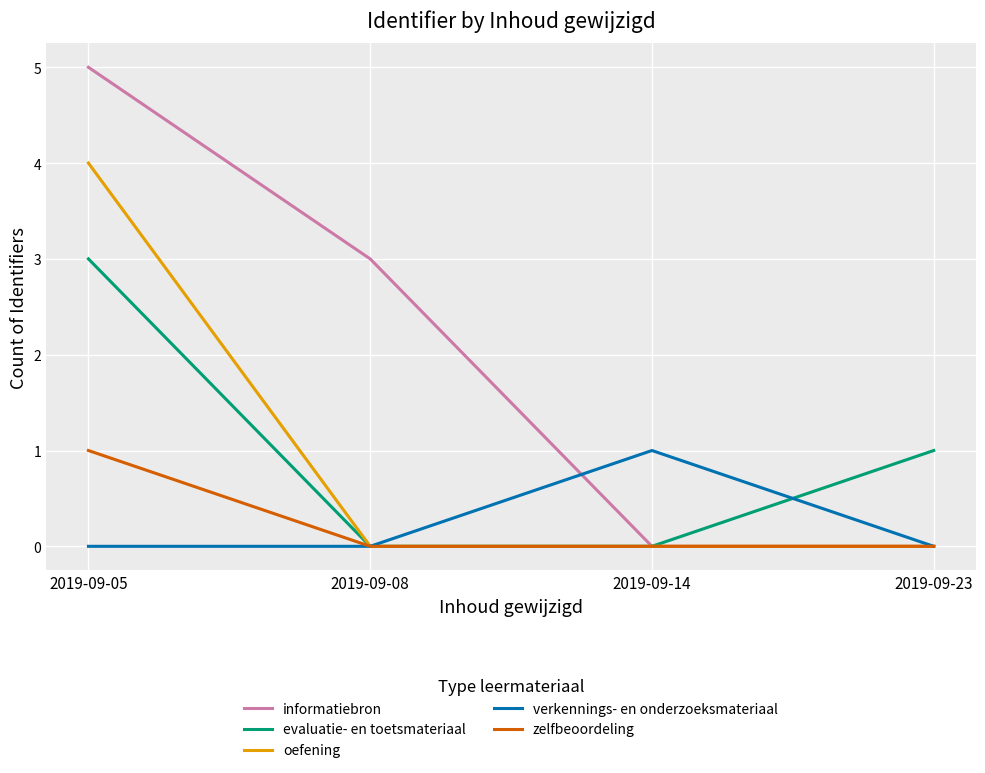

Reading left to right, extract all data points from this chart.

informatiebron: 2019-09-05=5	2019-09-08=3	2019-09-14=0	2019-09-23=0
evaluatie- en toetsmateriaal: 2019-09-05=3	2019-09-08=0	2019-09-14=0	2019-09-23=1
oefening: 2019-09-05=4	2019-09-08=0	2019-09-14=0	2019-09-23=0
verkennings- en onderzoeksmateriaal: 2019-09-05=0	2019-09-08=0	2019-09-14=1	2019-09-23=0
zelfbeoordeling: 2019-09-05=1	2019-09-08=0	2019-09-14=0	2019-09-23=0